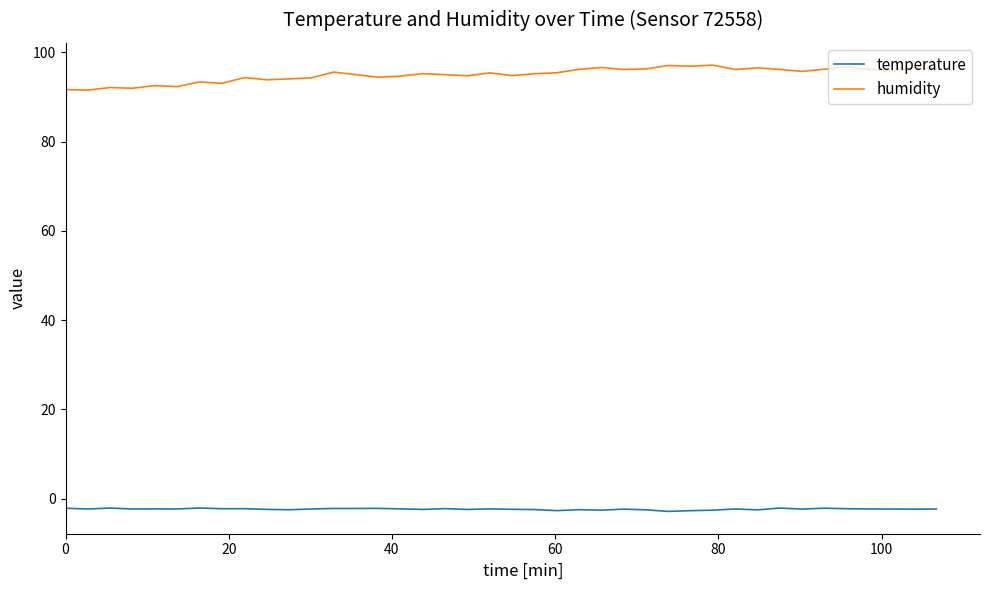

At how many categories does at least one series exceed 85?

40